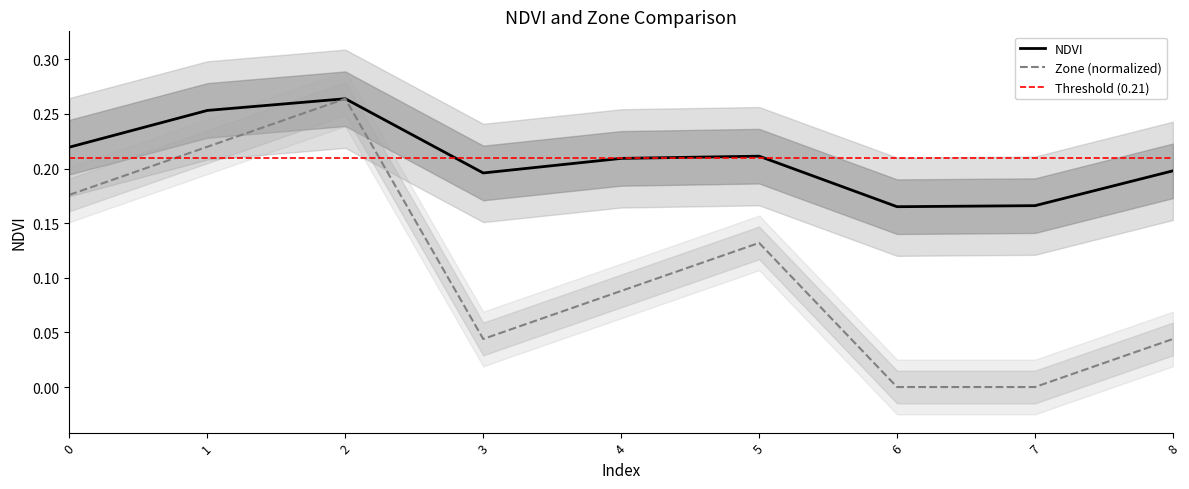

The value of Zone at 6 is 0.0. True or false?

True